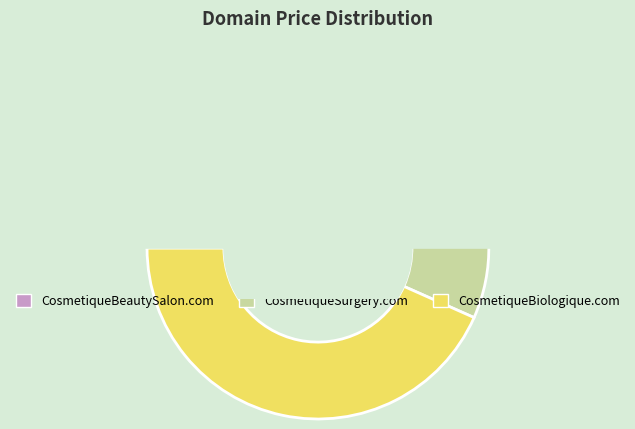

Between CosmetiqueSurgery.com and CosmetiqueBiologique.com, which is larger?

CosmetiqueBiologique.com